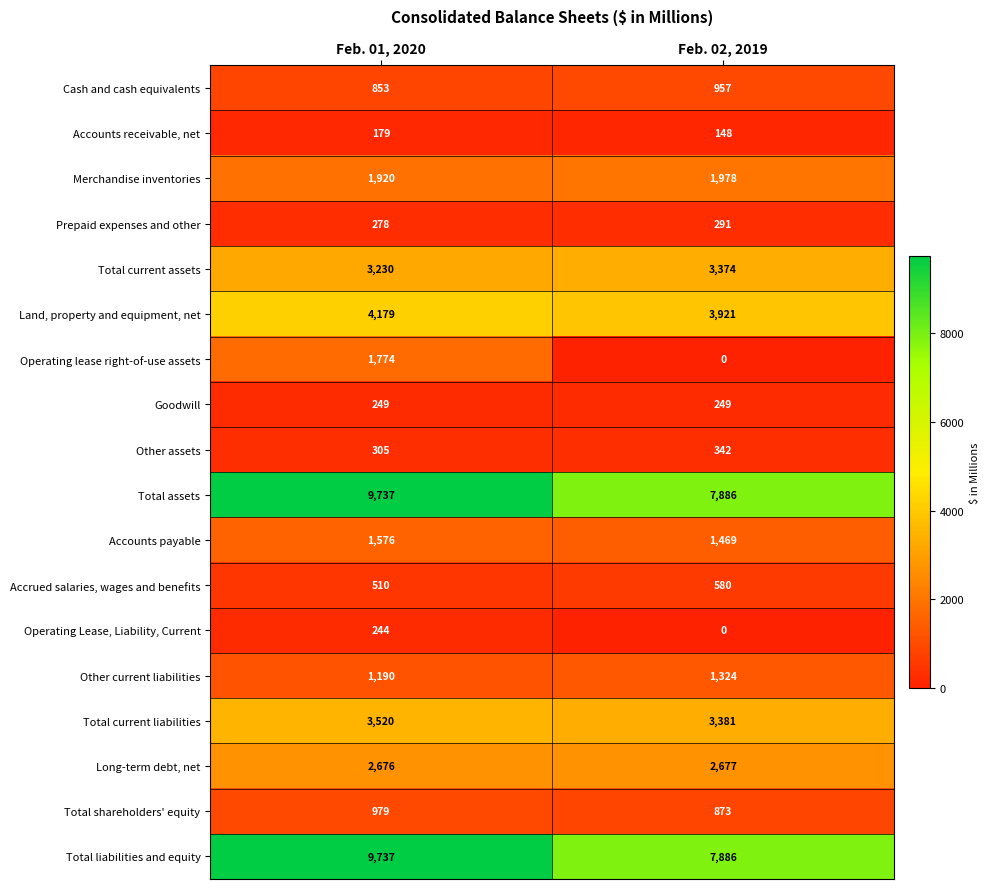

What is the maximum value shown in the chart?

9737